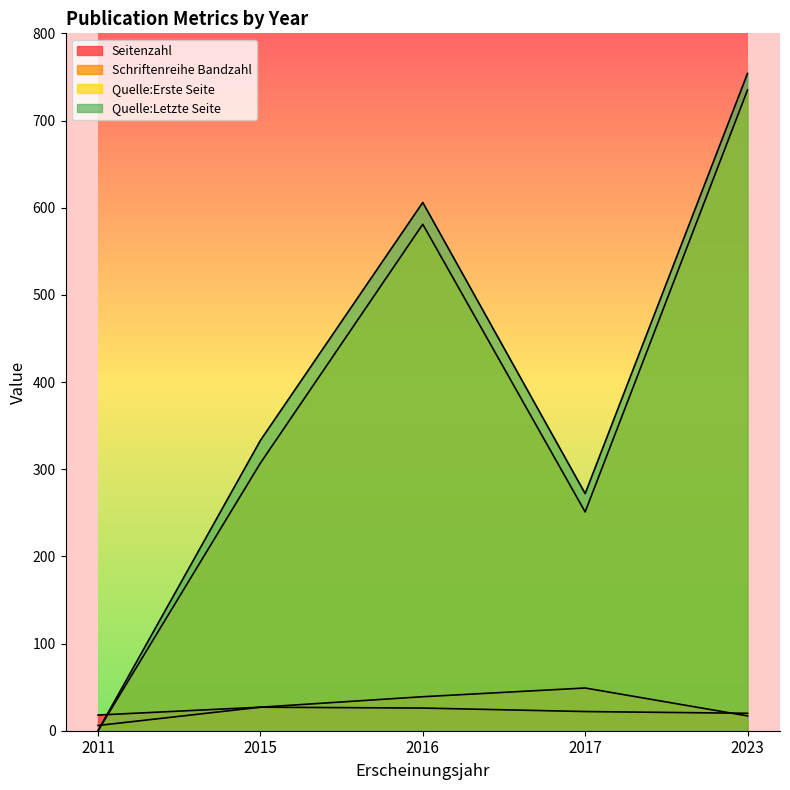

What is the sum of all Schriftenreihe Bandzahl values?

138